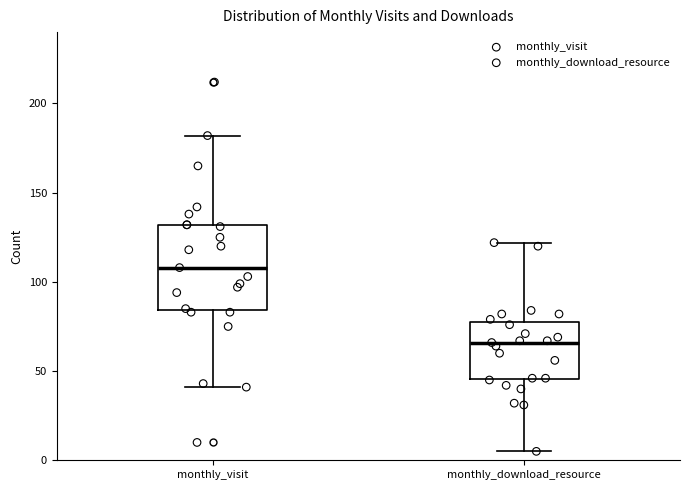

Comparing the boxes themselves (not the whiskers), which one is the tallest?

monthly_visit